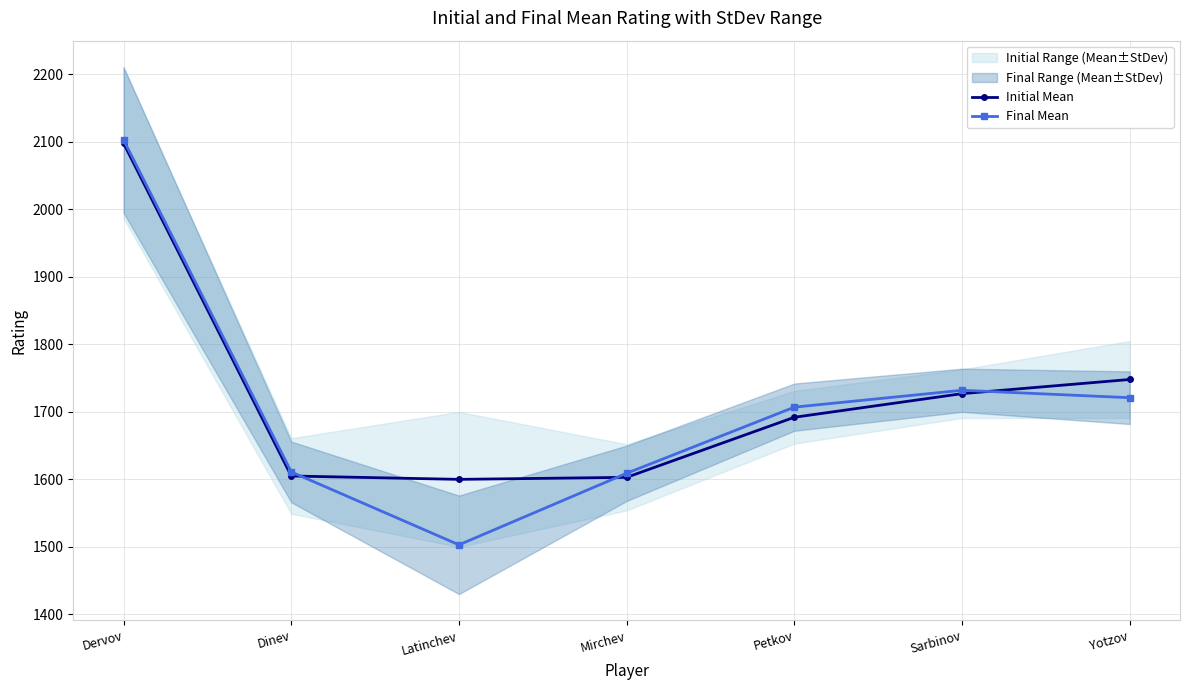

List the series in order of their overall mean, highest first.

Initial Mean, Final Mean